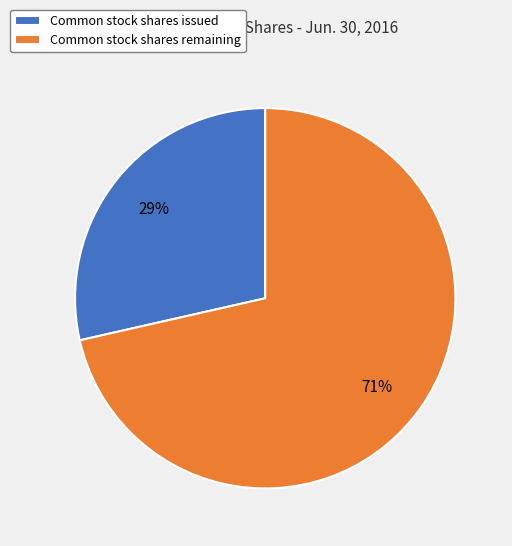

Rank the categories by value from highest to lowest.

Common stock shares remaining, Common stock shares issued